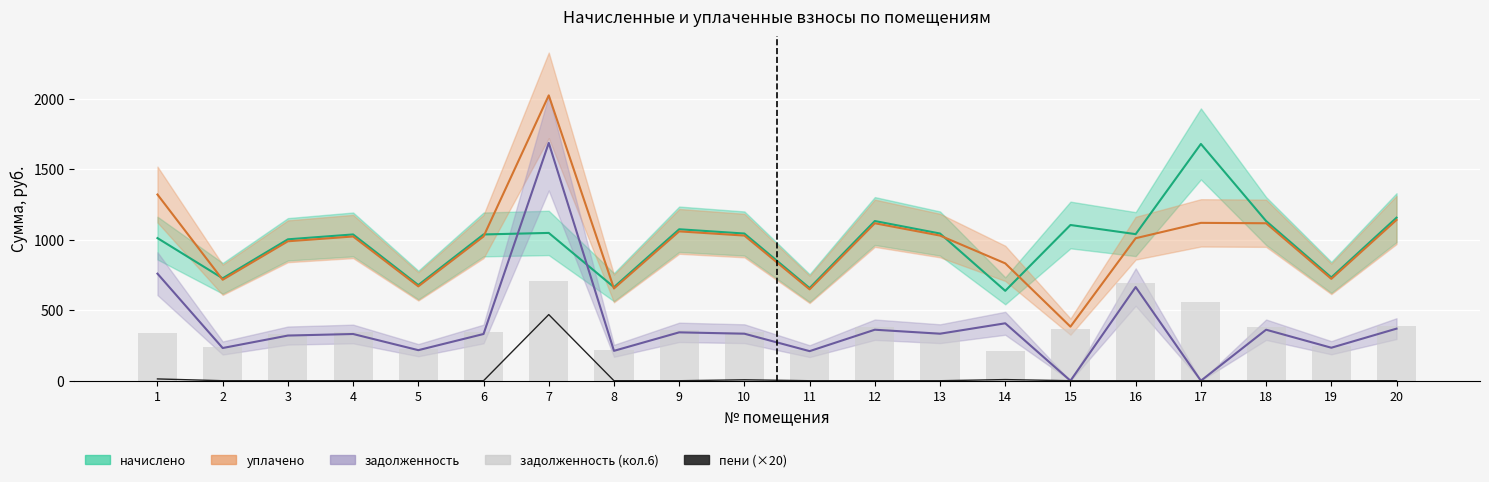

How many groups of bars are there?

20